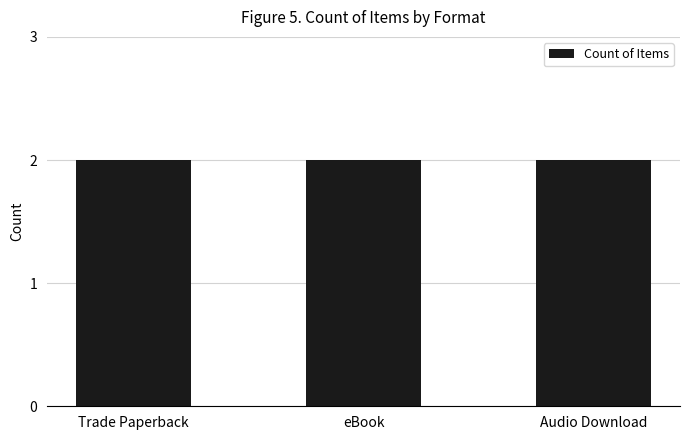

What is the label of the 1st bar from the left?

Trade Paperback